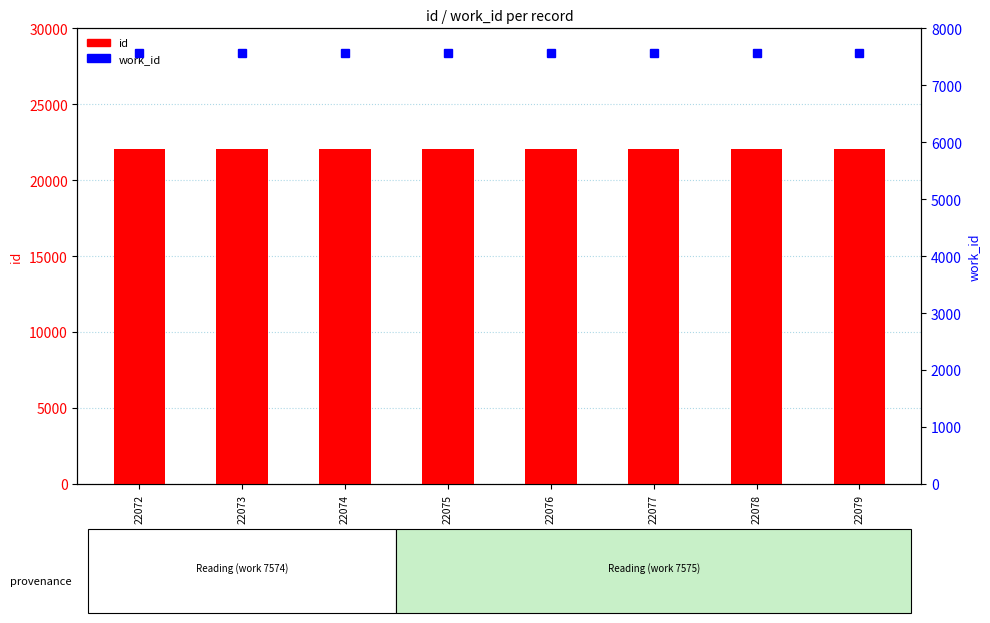

True or false: work_id has a value of 4564 at 22077.

False